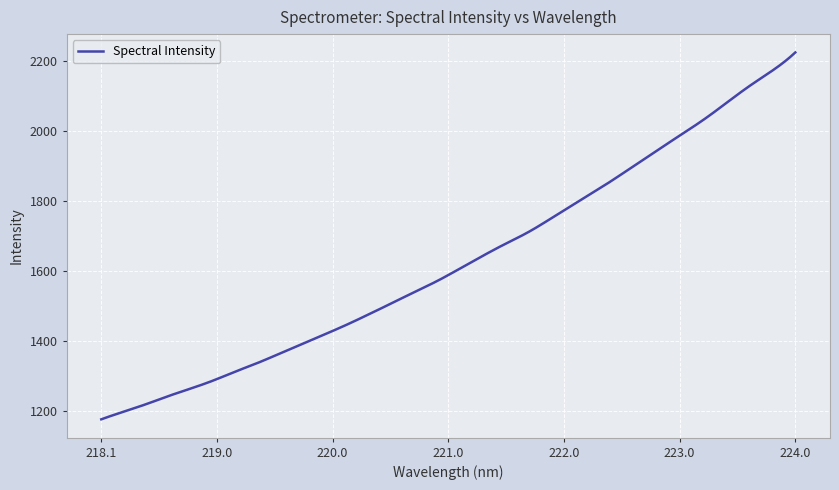

What is the difference between the maximum and second lowest values?

1044.3